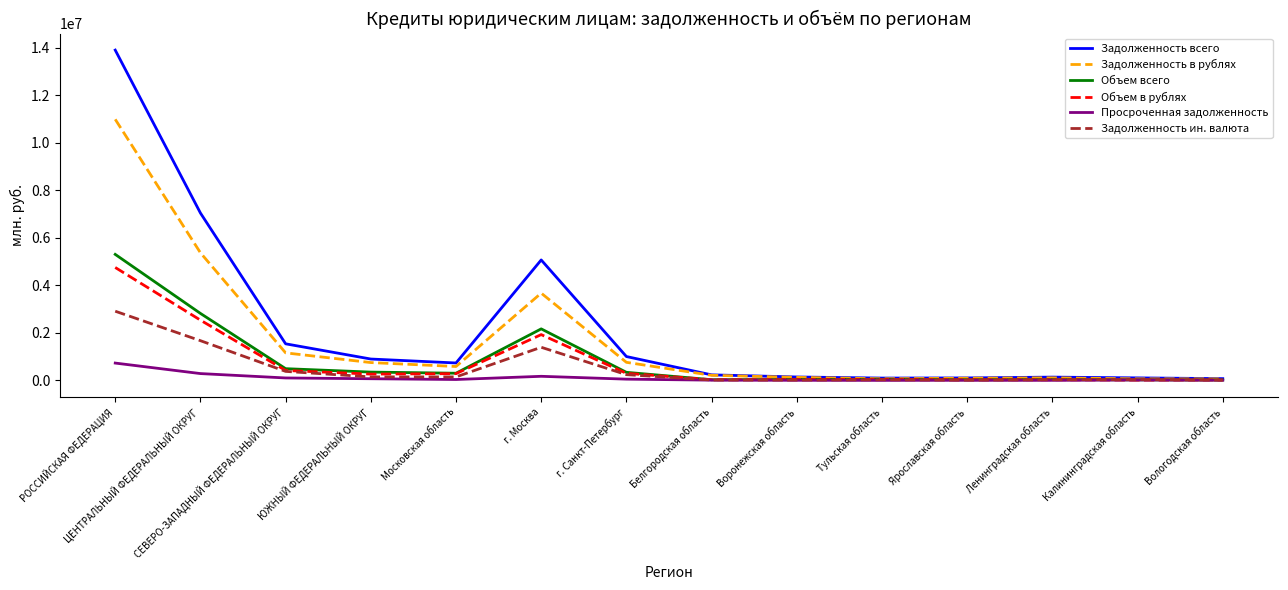

Does the chart display data point markers on the line(s)?

No